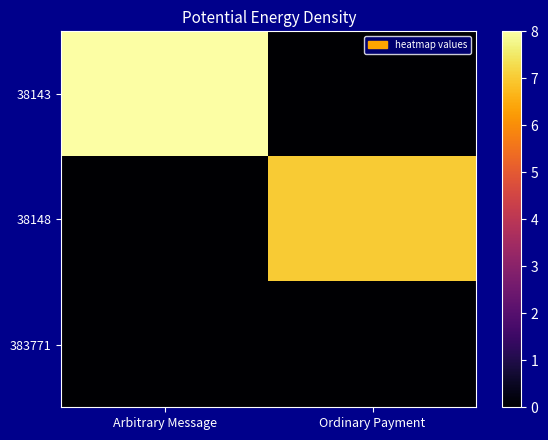

Which series has the widest spread of values?

38143